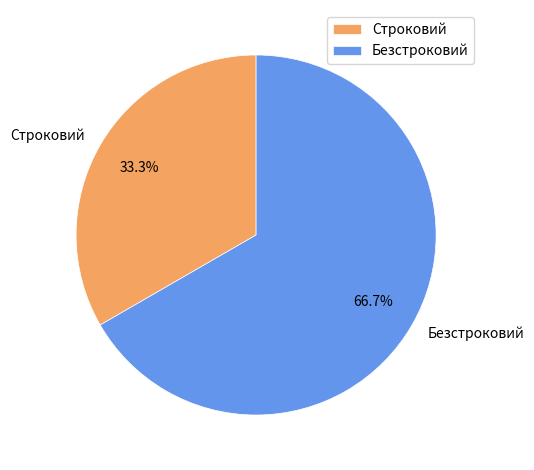

What is the largest slice in the pie chart?

Безстроковий